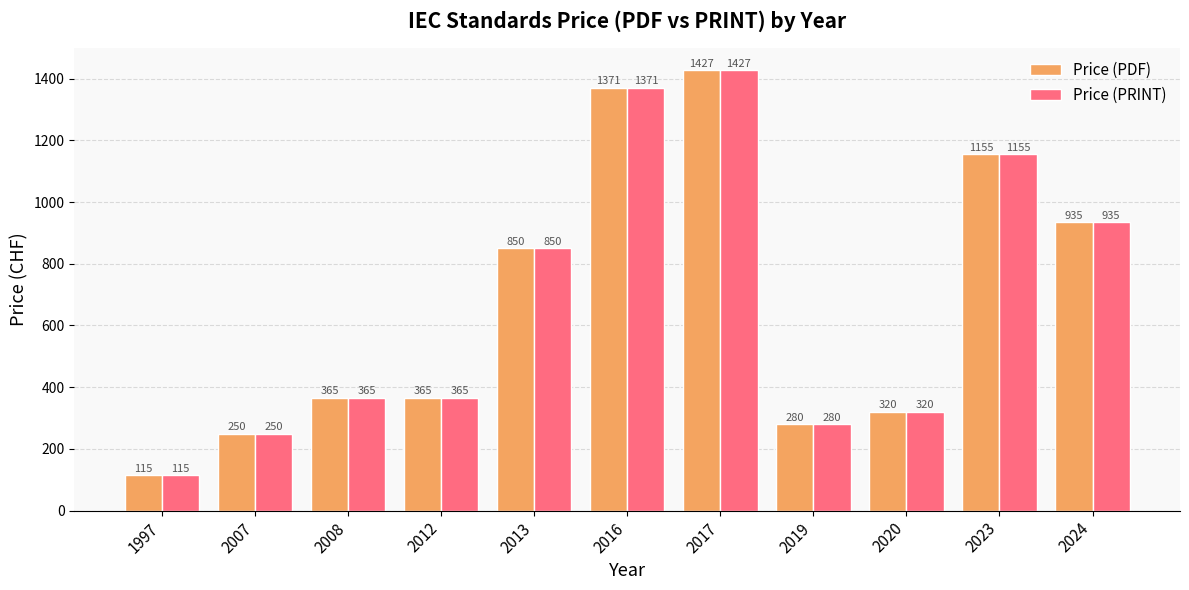

True or false: Price (PRINT) has a value of 320 at 2020.

True